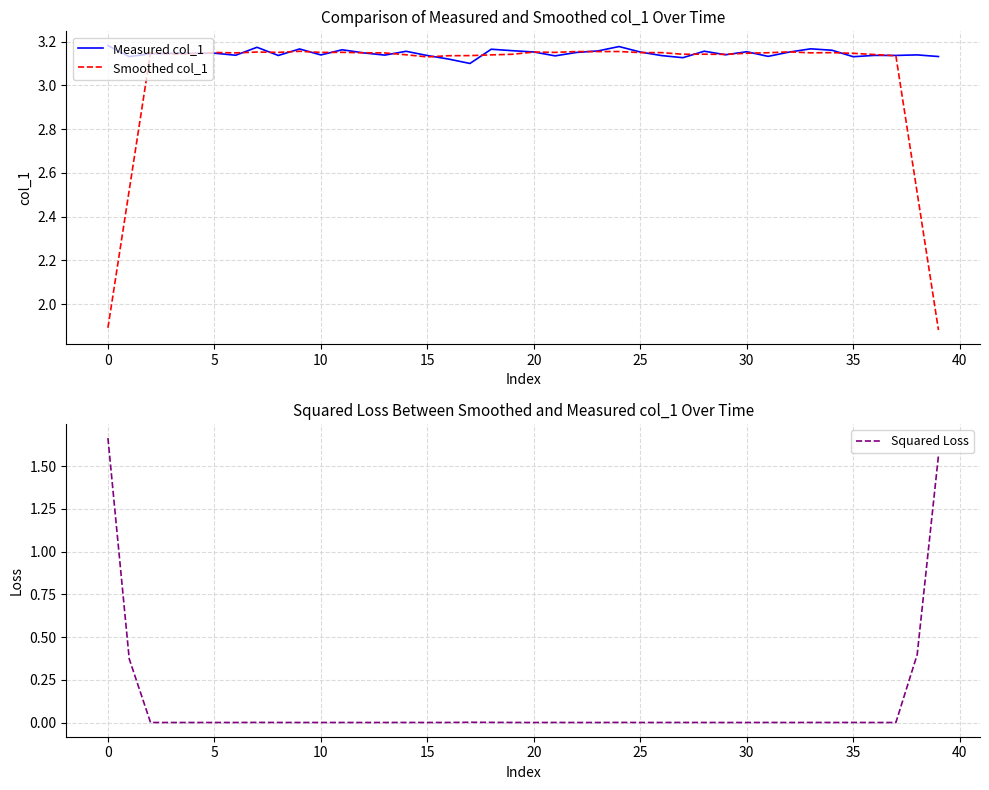

True or false: Measured col_1 and Squared Loss cross at least once.

False